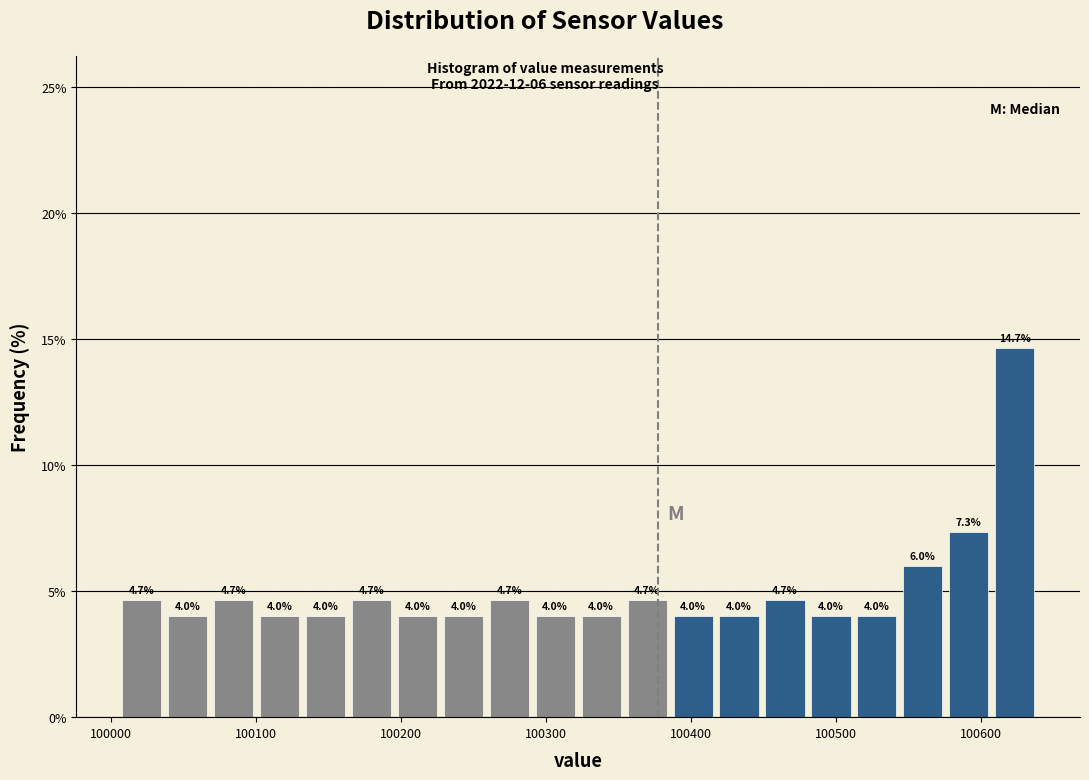

Read against the x-axis, roughly where is the centre of the tallest bar?

100620